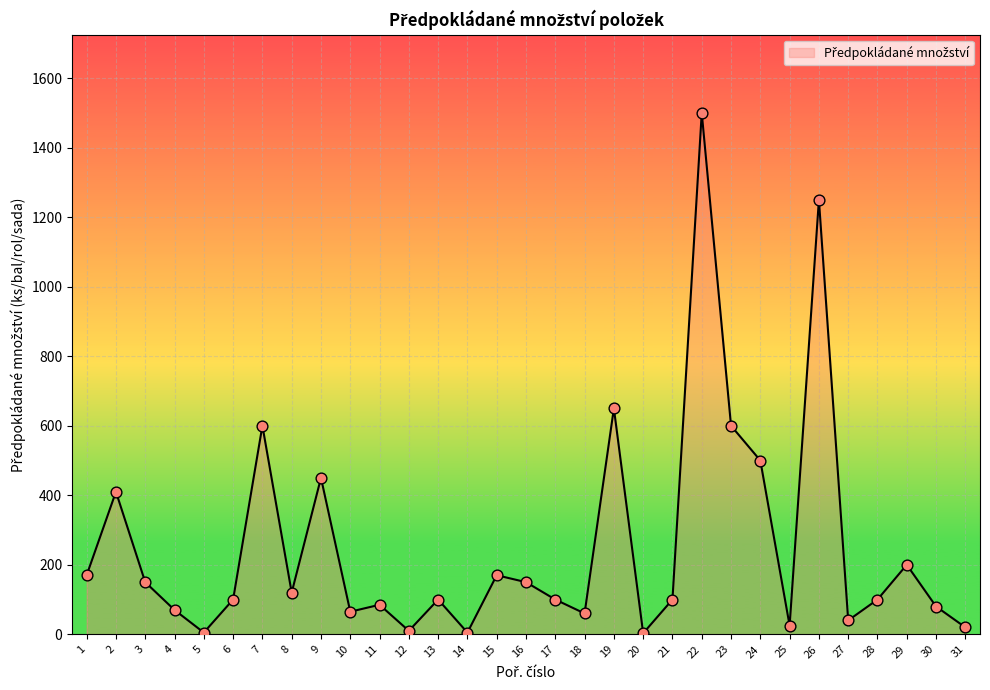

What is the change in value from 8 to 27?

-80